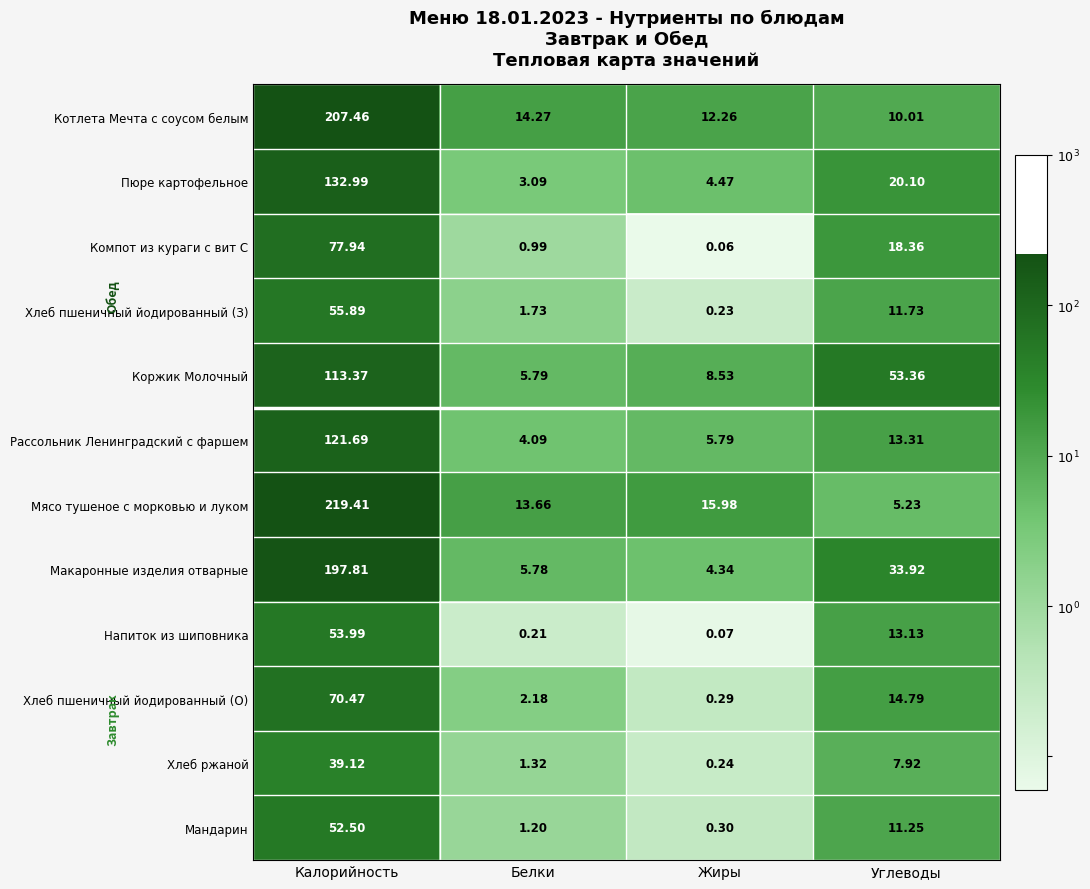

Which series changed the most between Калорийность and Жиры?

Мясо тушеное с морковью и луком